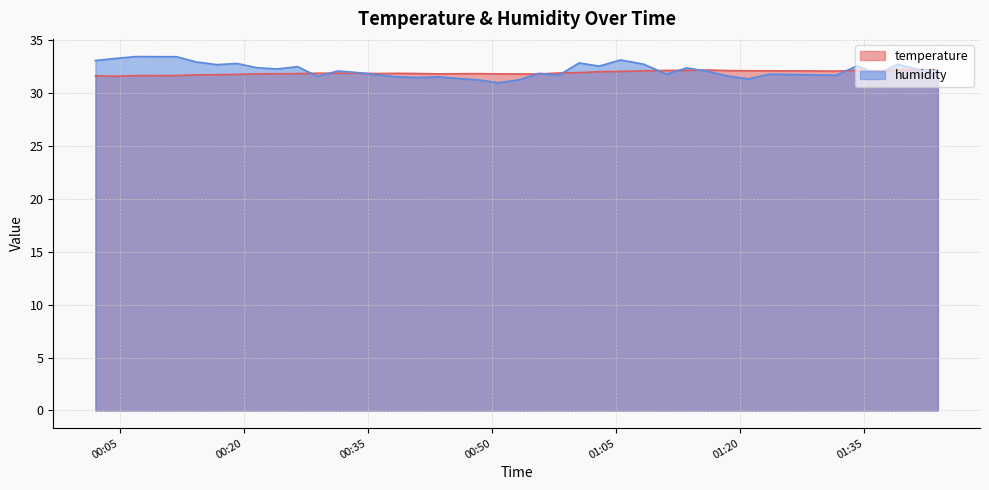

What is the maximum value for humidity?

33.4